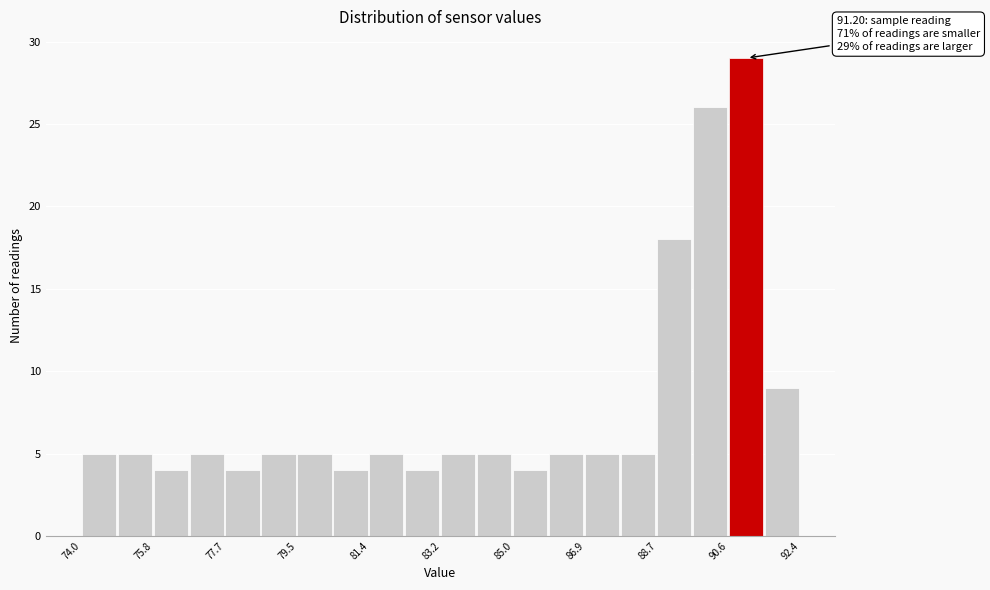

Over which range of the x-axis is the bar tallest?

90.56 to 91.48